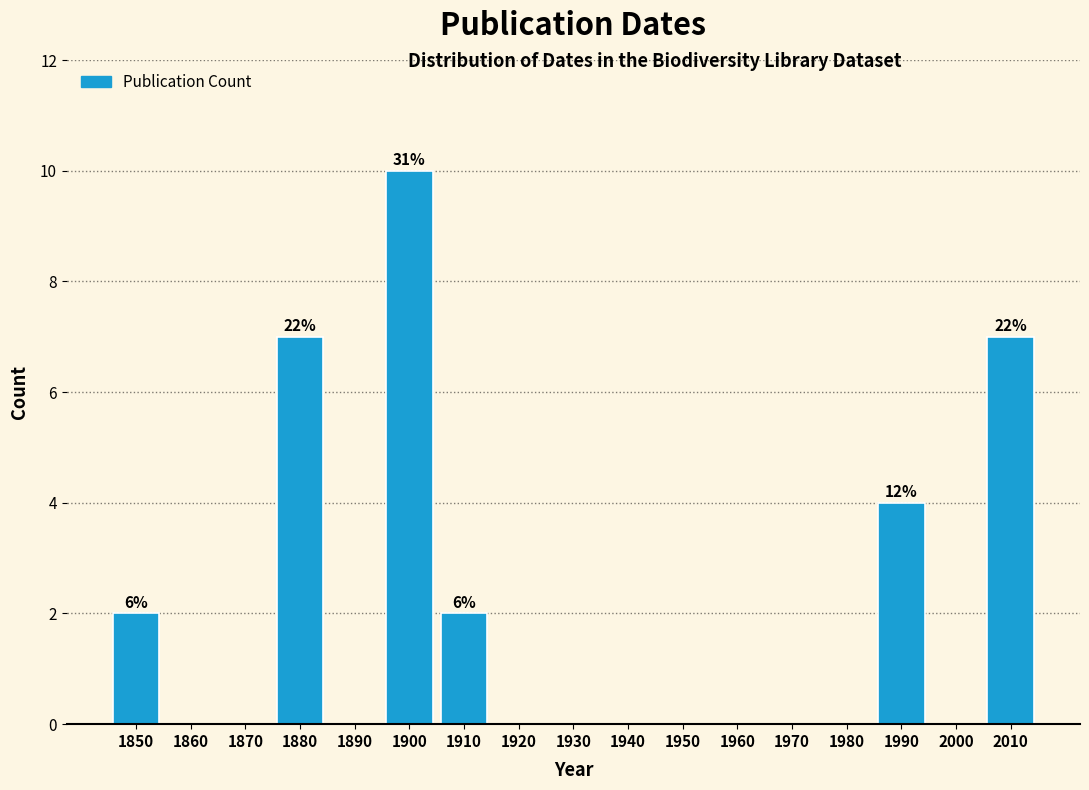

Reading right to left, transcribe all the data shown in this chart.

2010=7	2000=0	1990=4	1980=0	1970=0	1960=0	1950=0	1940=0	1930=0	1920=0	1910=2	1900=10	1890=0	1880=7	1870=0	1860=0	1850=2